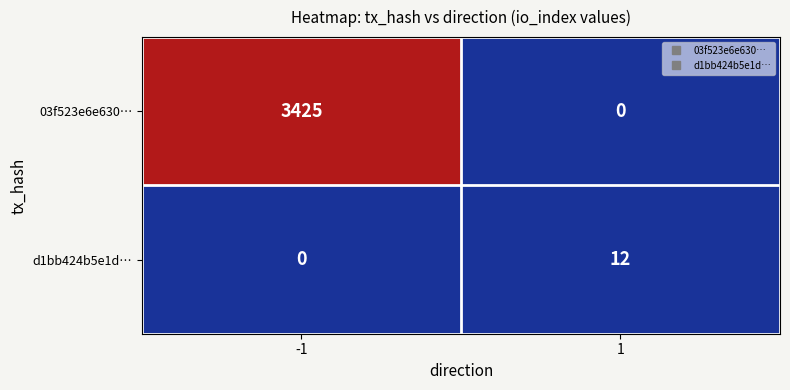

At 1, list the series in order from largest to smallest.

d1bb424b5e1d…, 03f523e6e630…